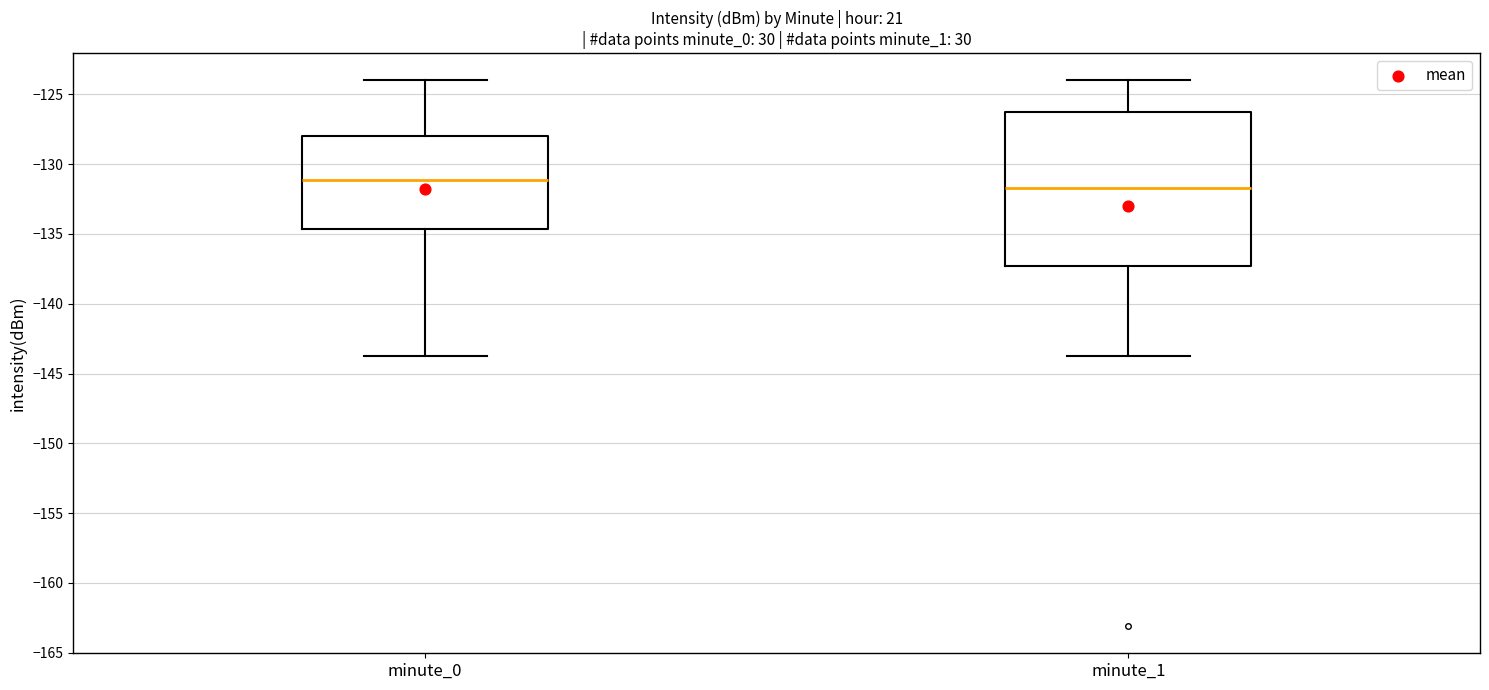

Reading left to right, transcribe this box plot: for each box, give where its median line is, the range the box spans, and where its two whiskers end, as read against the y-axis. The values are not printed on the chart, so give them approximately, as read against the axis.

minute_0: median -131.0, box -134.5 to -128.0, whiskers -143.5 to -124.0
minute_1: median -131.5, box -137.5 to -126.5, whiskers -143.5 to -124.0